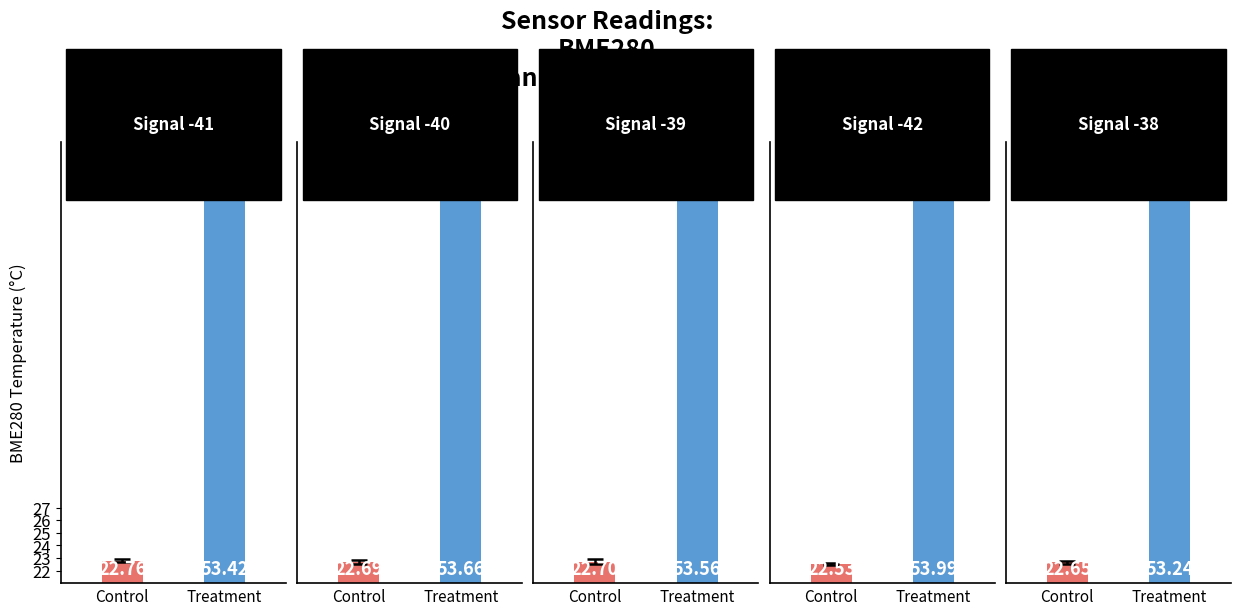

Which series has the largest total across all categories?

Treatment